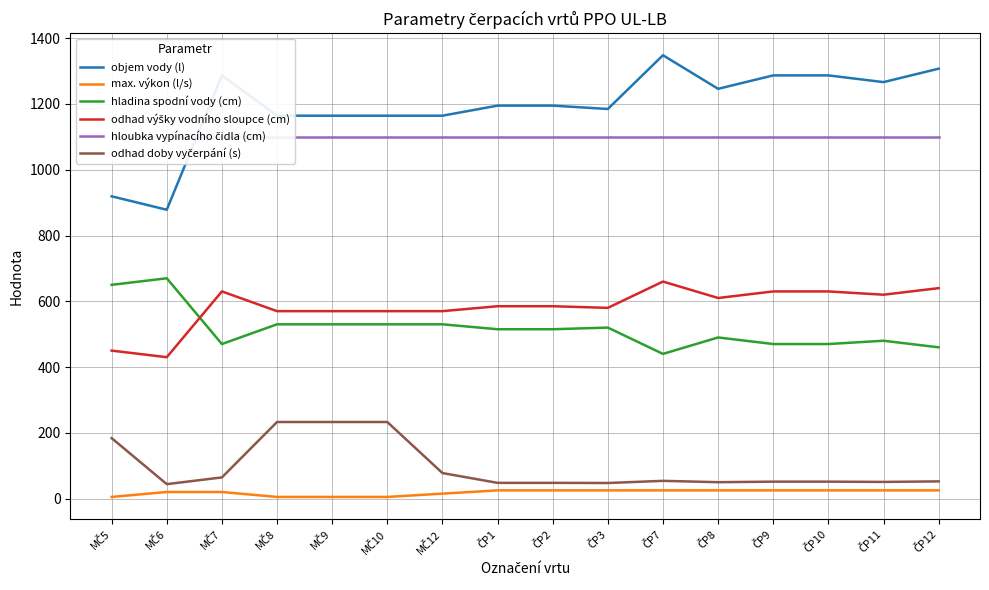

Which category has the highest value in the objem vody (l) series?

ČP7